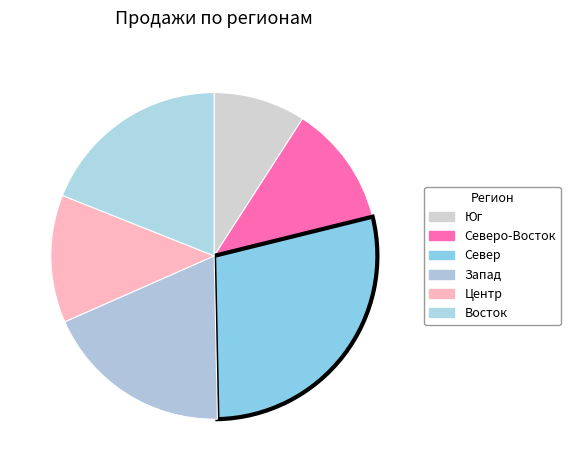

Rank the categories by value from lowest to highest.

Юг, Северо-Восток, Центр, Запад, Восток, Север